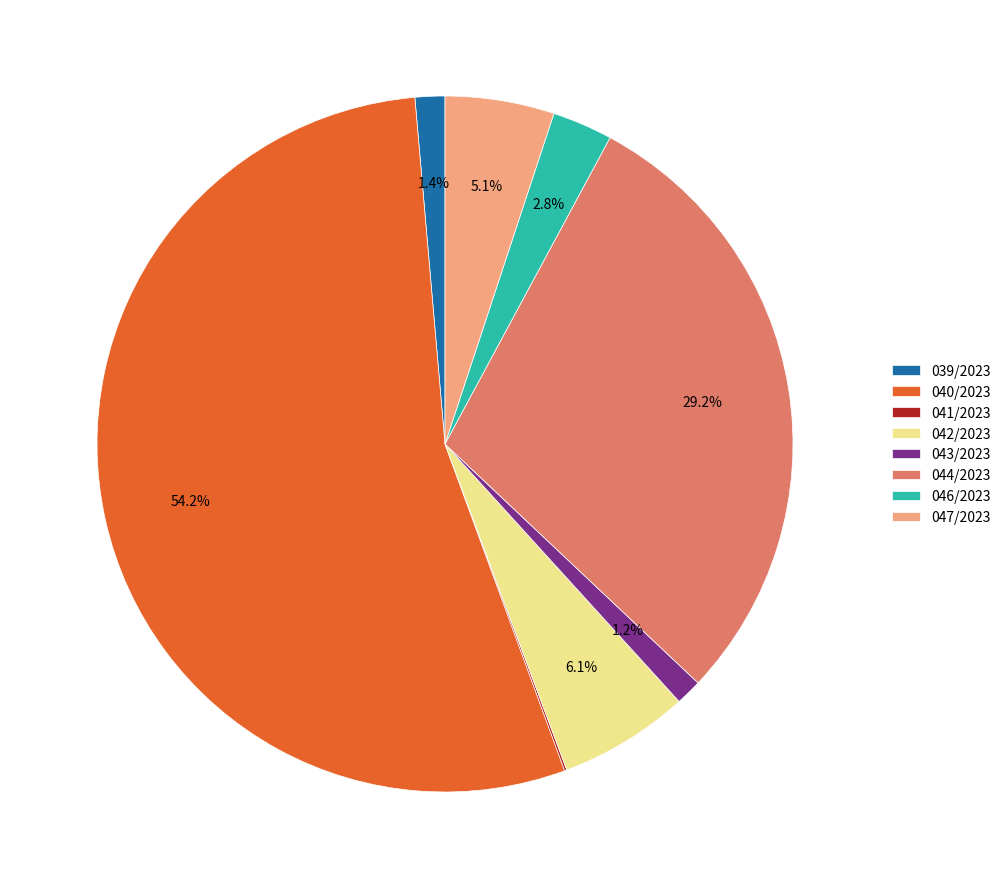

The 042/2023 slice represents 6% of the pie. True or false?

True